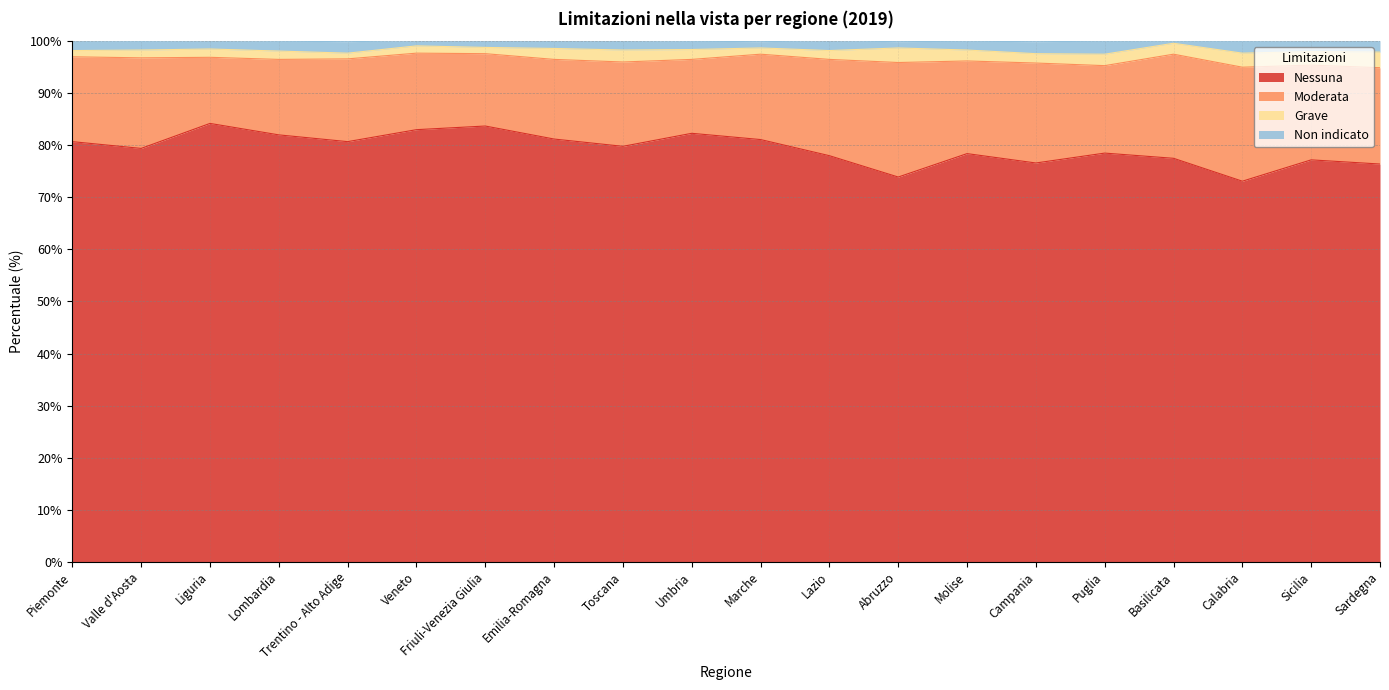

True or false: Nessuna has a value of 31.8 at Sardegna.

False